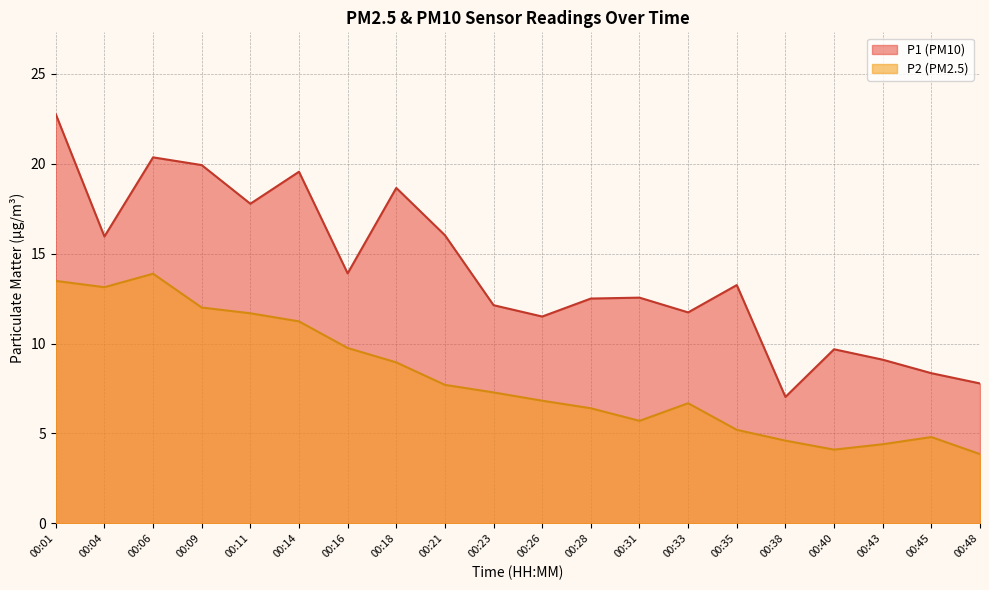

Between 00:04 and 00:45, which series saw the biggest shift?

P2 (PM2.5)